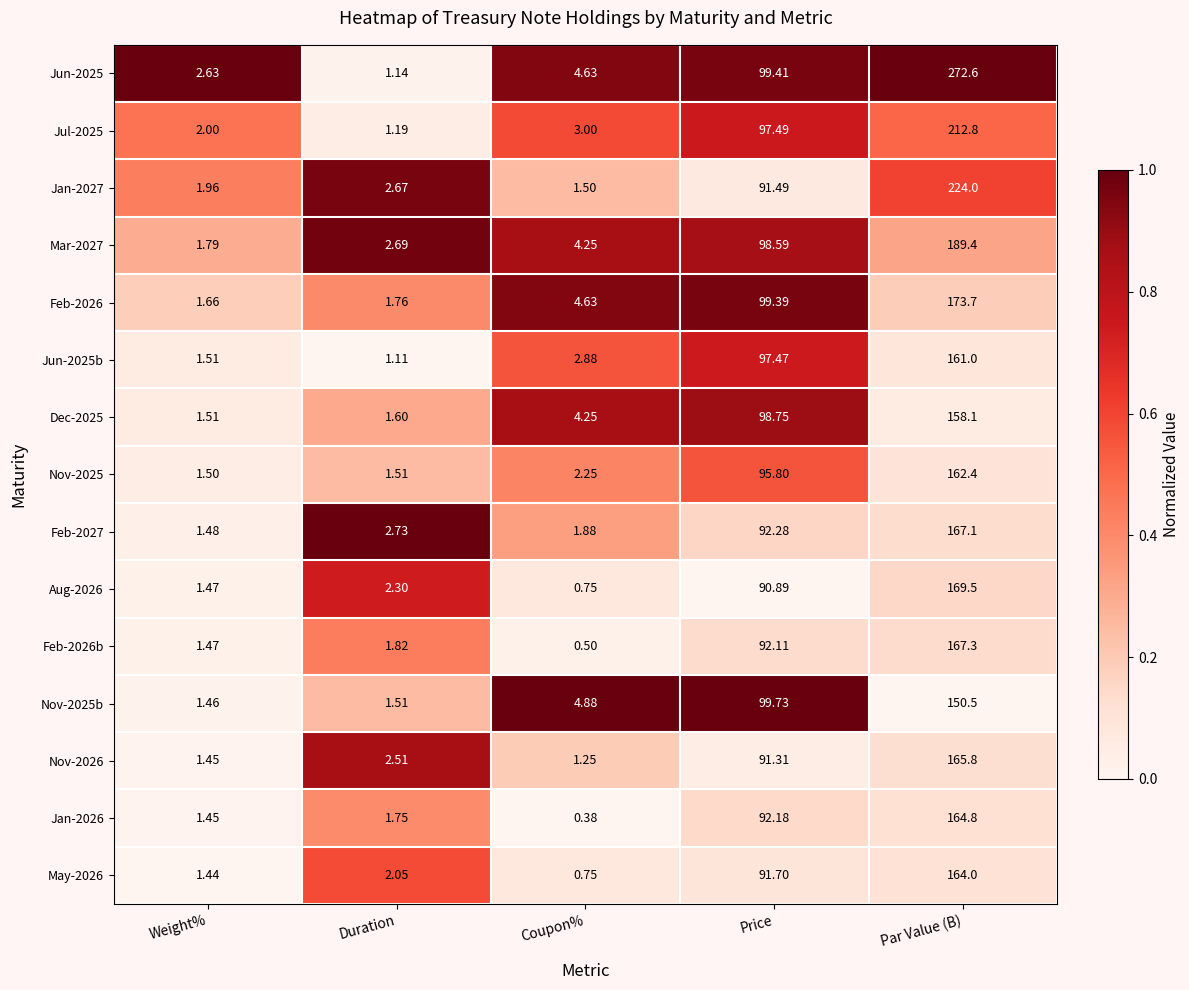

At which category does the chart reach its minimum across all series?

Coupon%